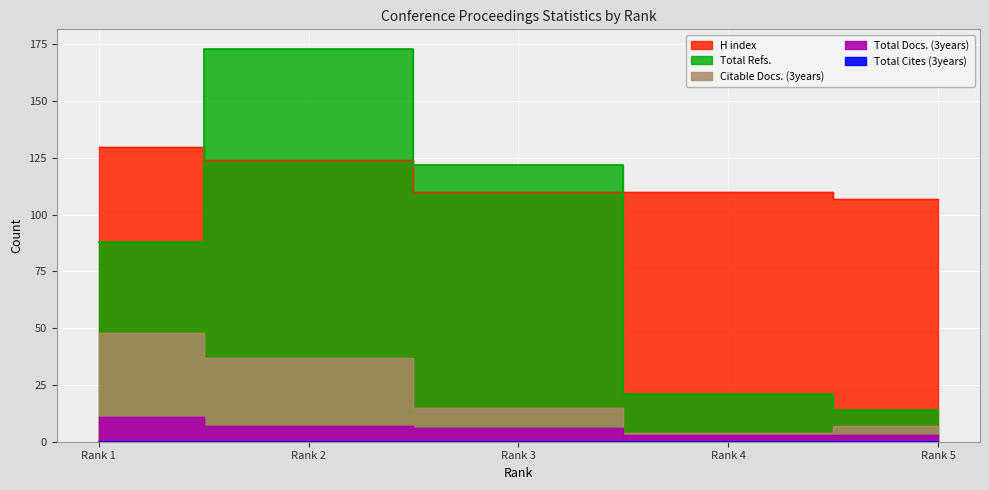

Reading left to right, transcribe all the data shown in this chart.

Total Docs. (3years): 11	7	6	3	3
Citable Docs. (3years): 48	37	15	4	7
Total Refs.: 88	173	122	21	14
H index: 130	124	110	110	107